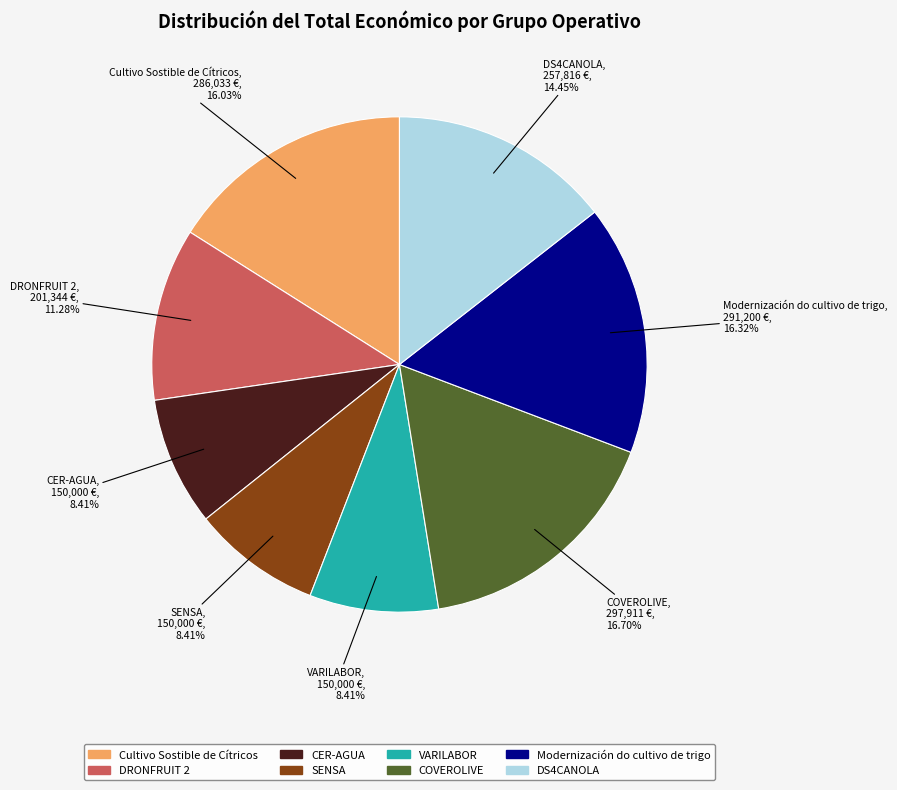

Is it true that Modernización do cultivo de trigo is 16% of the pie?

True